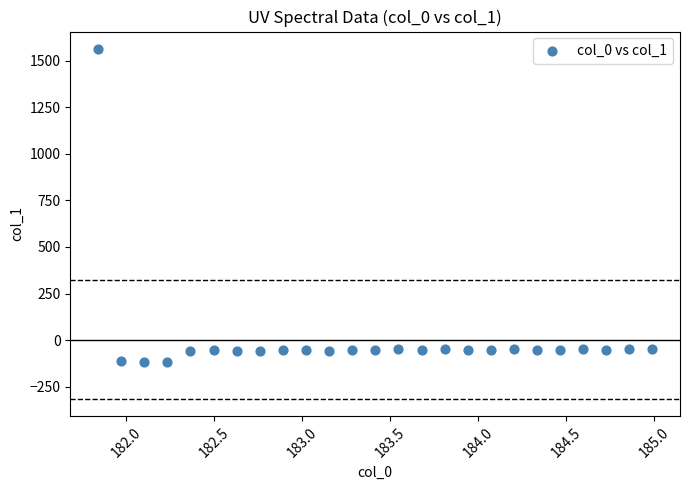

What is the range of X values (max minus min)?

3.1